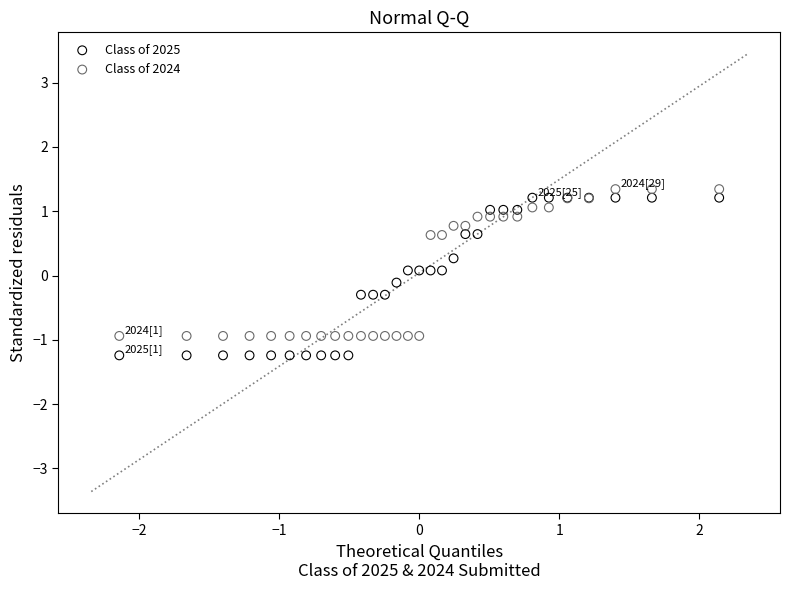

Which series contains the highest Y value?

Class of 2024